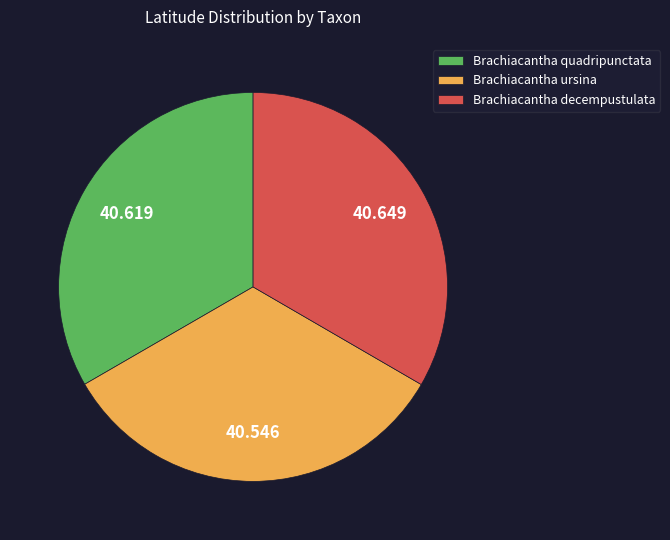

How many segments does this pie chart have?

3